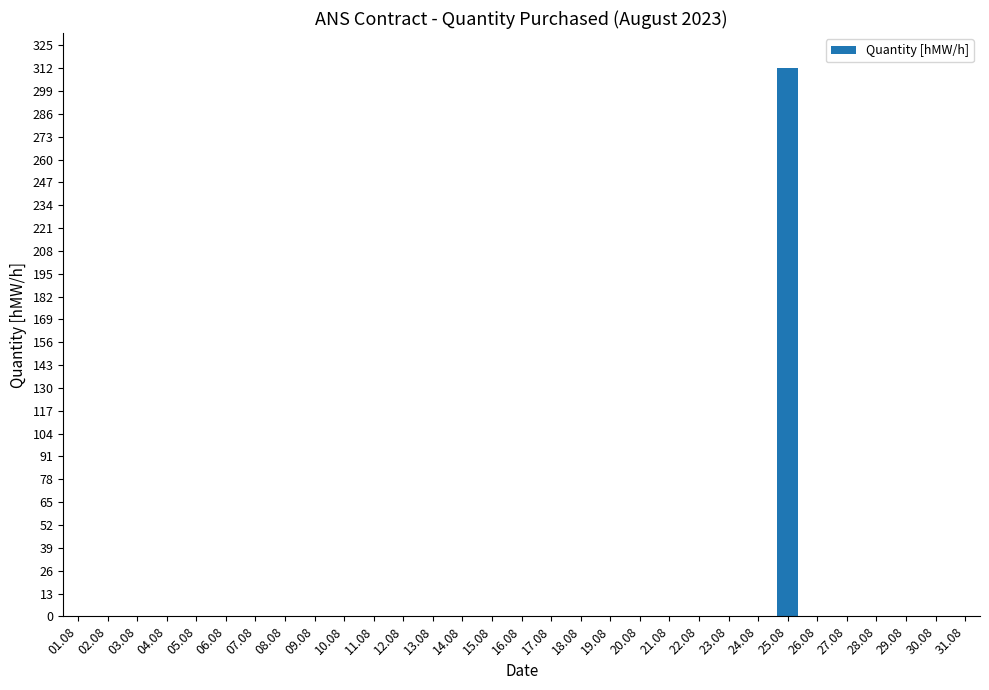

Reading left to right, what are all the values shown in this chart?

0	0	0	0	0	0	0	0	0	0	0	0	0	0	0	0	0	0	0	0	0	0	0	0	312	0	0	0	0	0	0